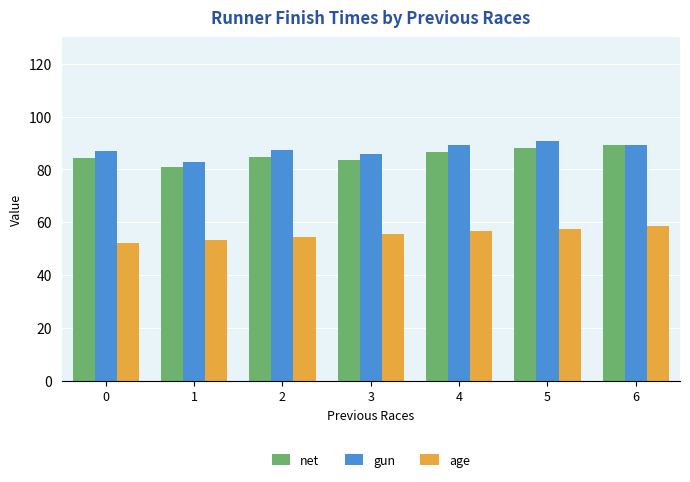

How many distinct data groups are displayed?

3